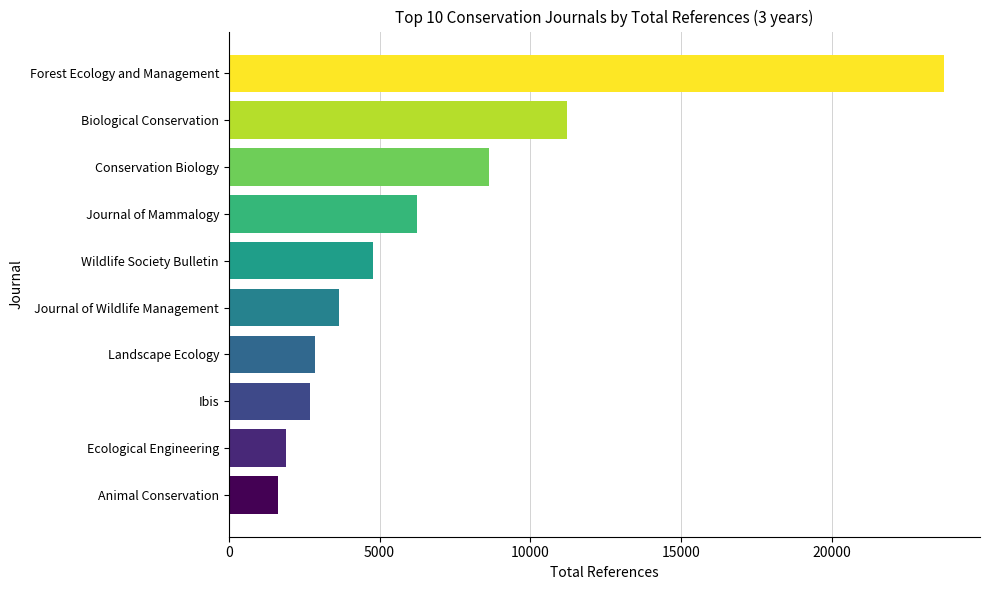

How many bars are there in total?

10